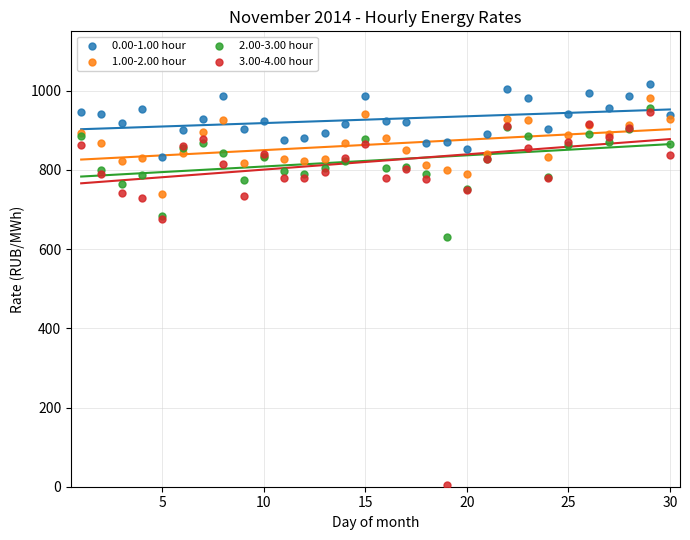

What are all the series names shown in the legend?

0.00-1.00 hour, 1.00-2.00 hour, 2.00-3.00 hour, 3.00-4.00 hour